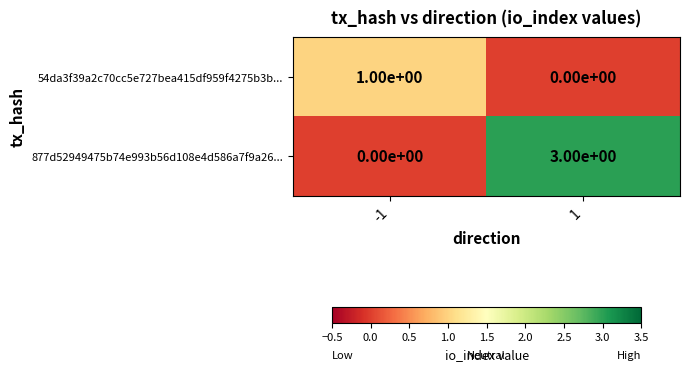

What is the maximum value for 877d52949475b74e993b56d108e4d586a7f9a26...?

3